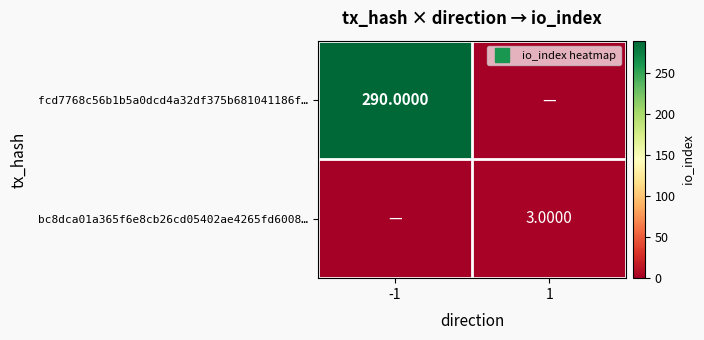

True or false: fcd7768c56b1b5a0dcd4a32df375b681041186f… has a value of 467 at -1.

False